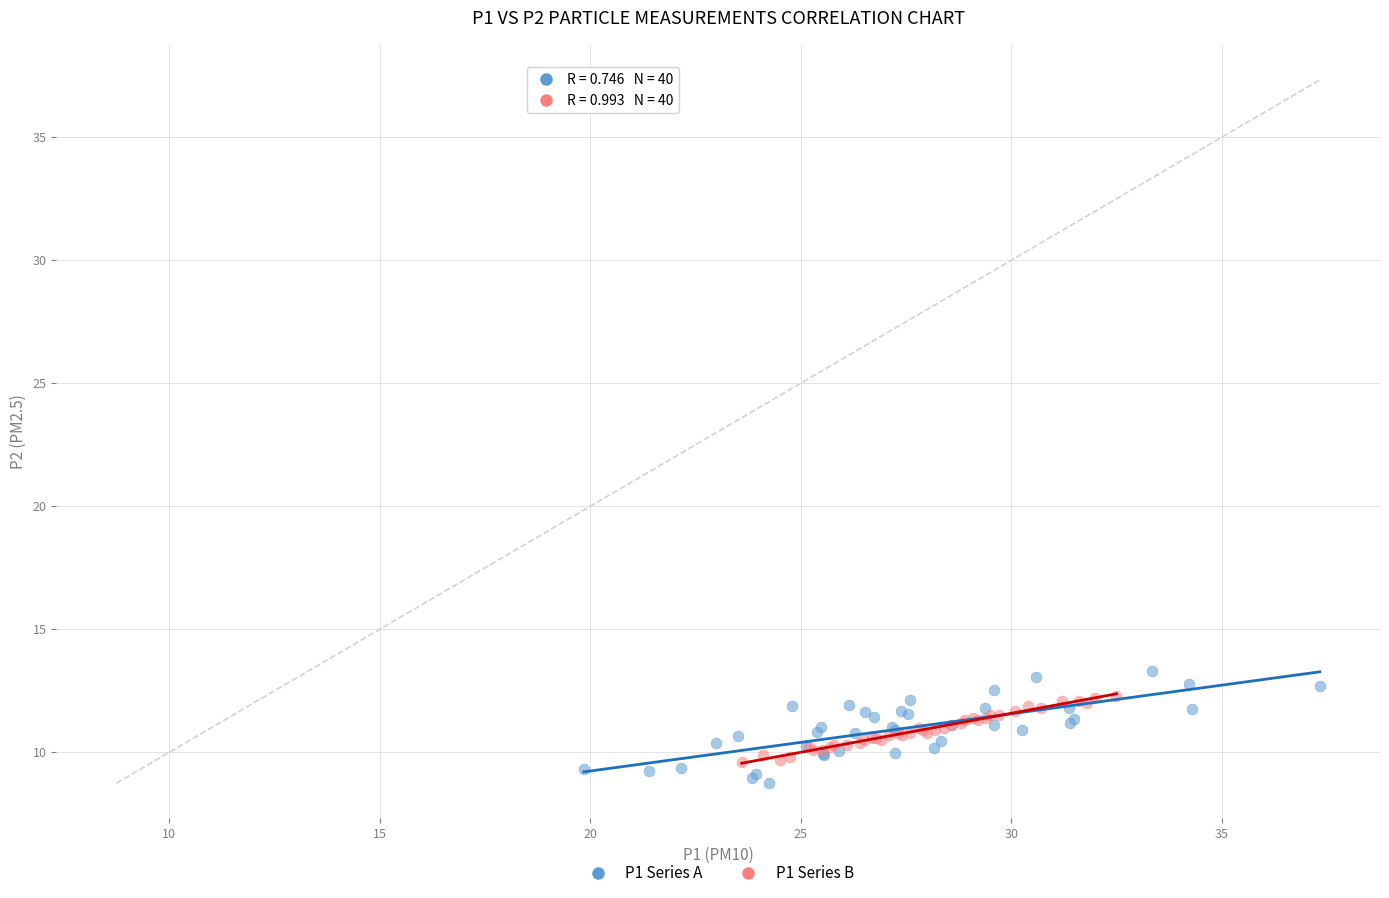

Which series contains the highest Y value?

P1 Series A